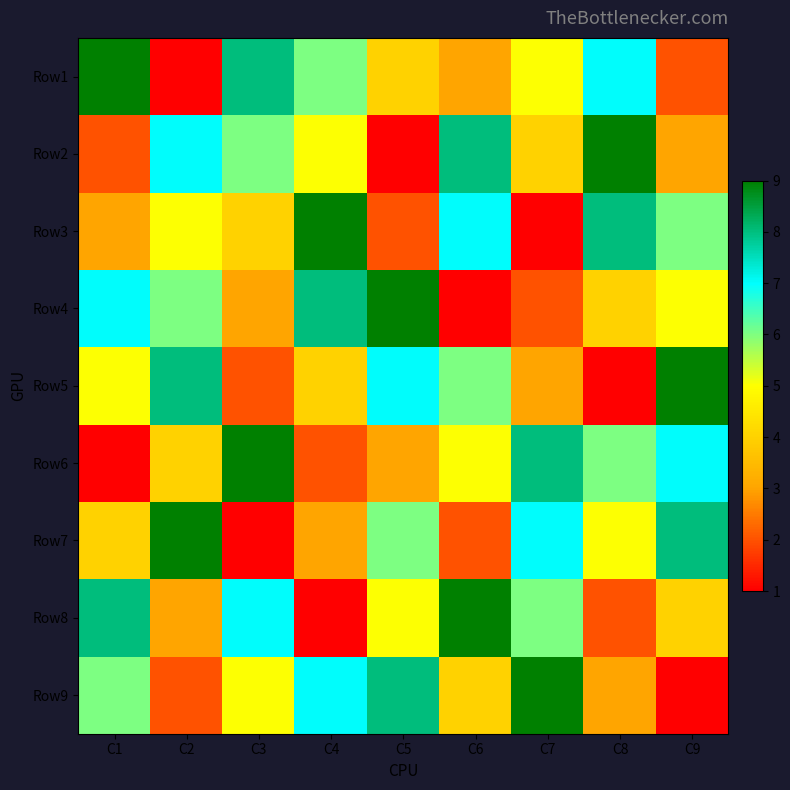

What is the total value across all series at C1?

45